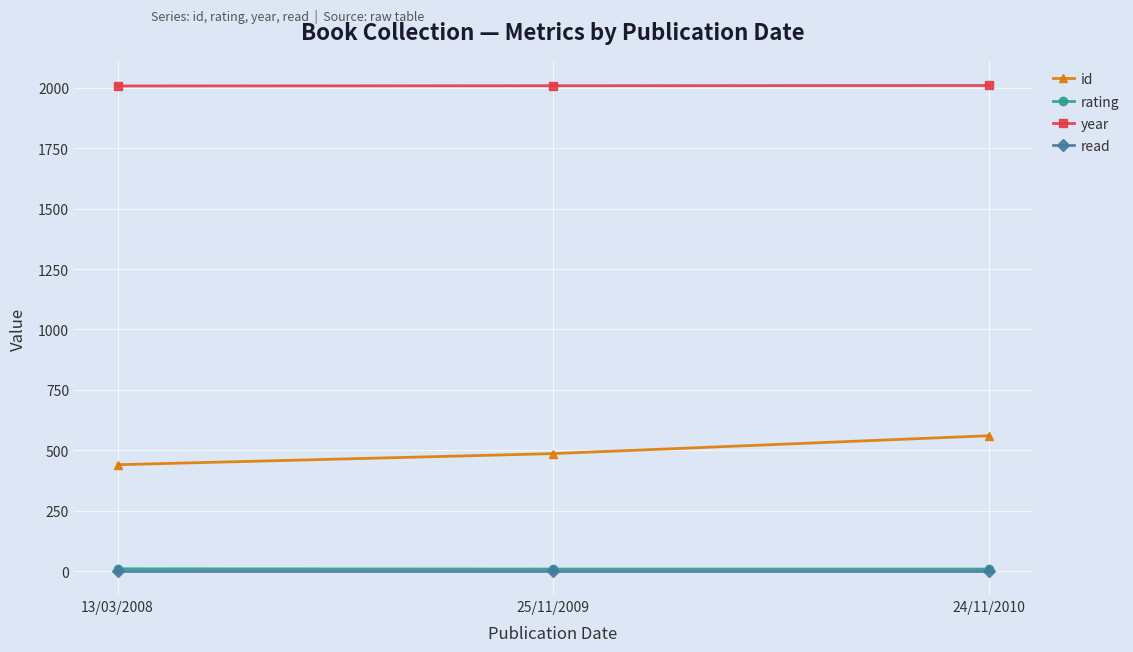

What is the label of the 2nd point from the right?

25/11/2009